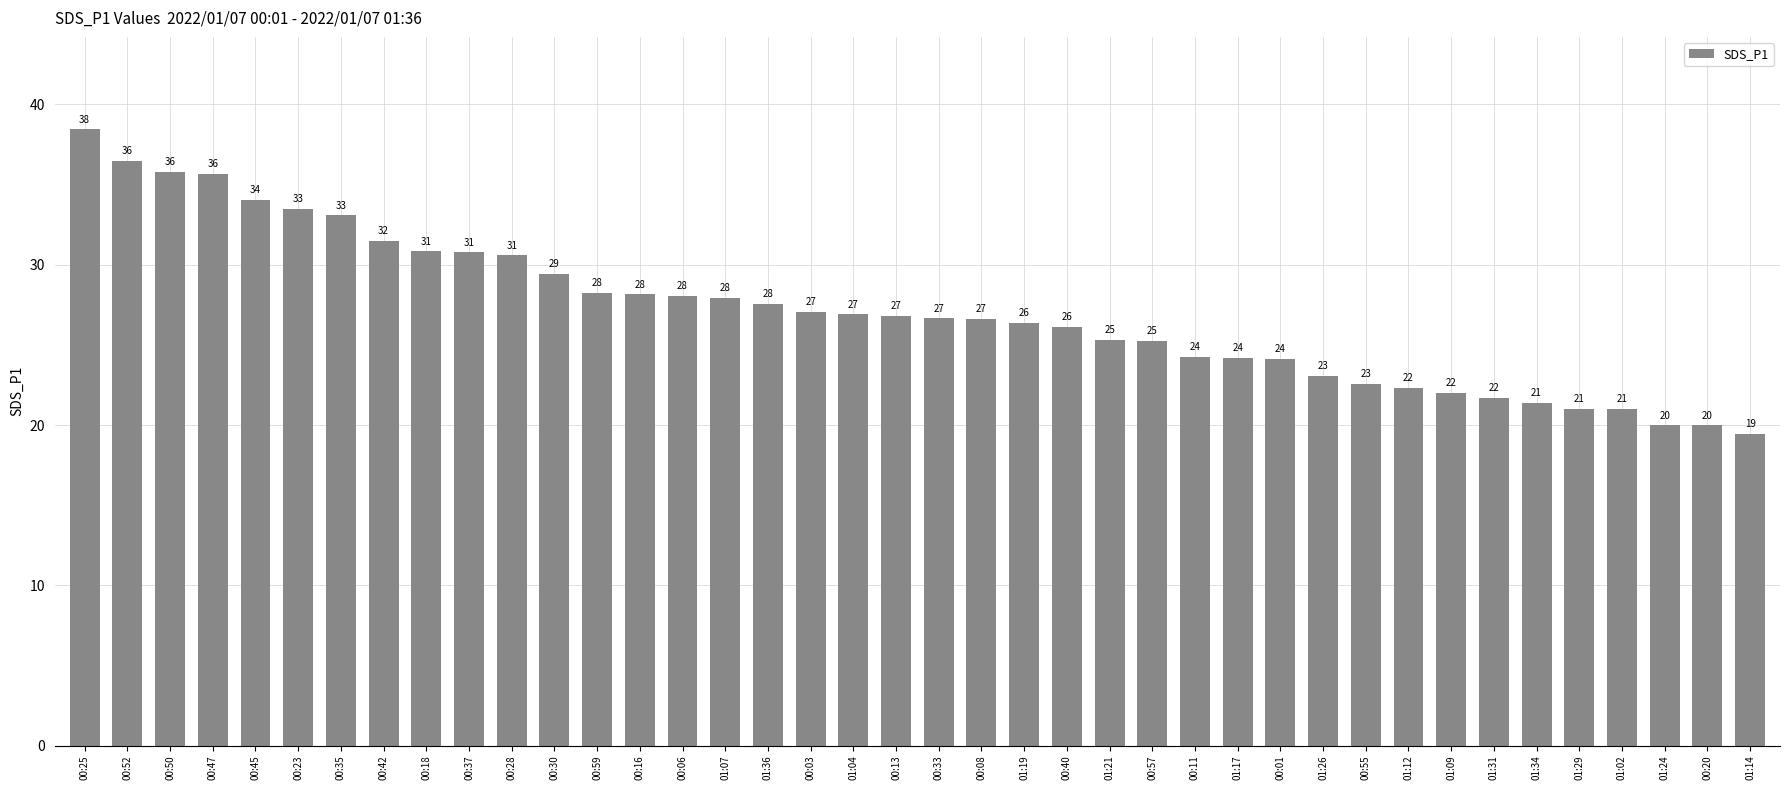

Which category has the lowest value across all series?

01:14